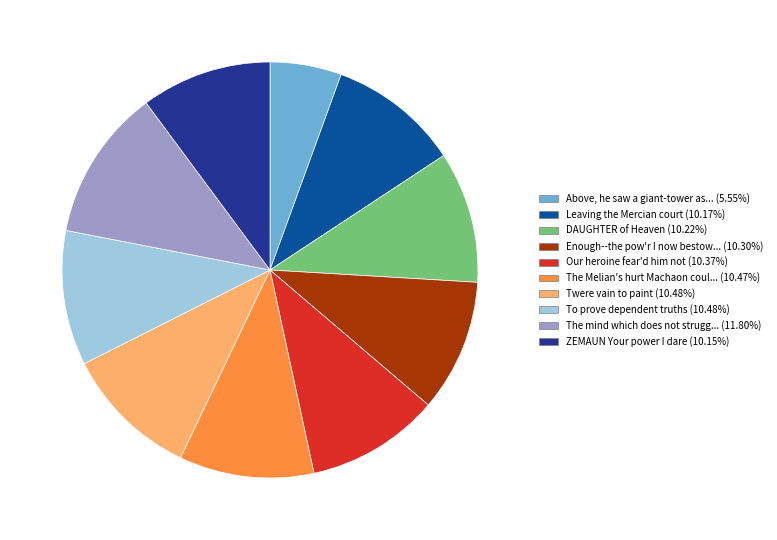

Is there any slice that represents more than half of the pie?

No